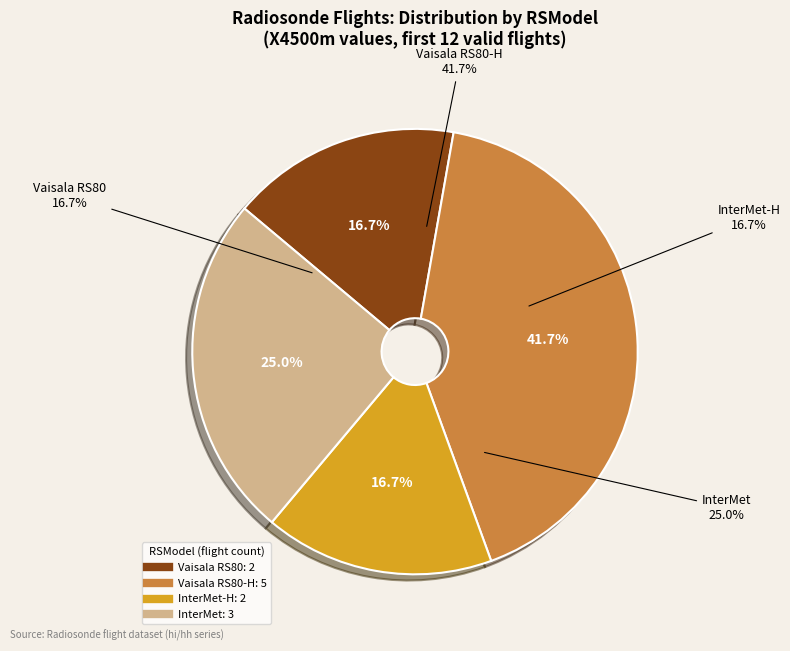

The InterMet slice represents 1% of the pie. True or false?

False